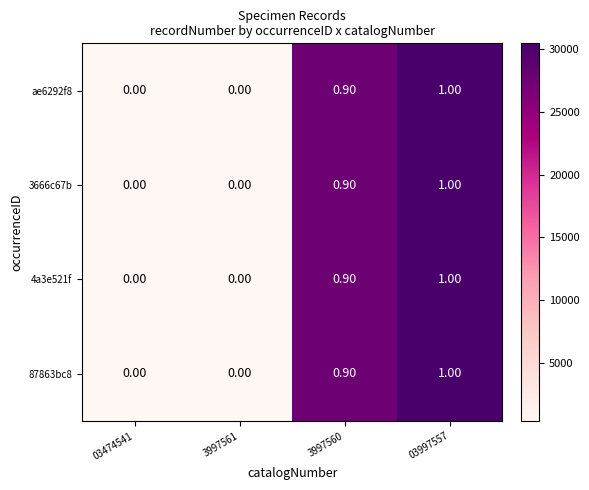

What is the sum of the ae6292f8 values at 03997557 and 3997560?

1.9